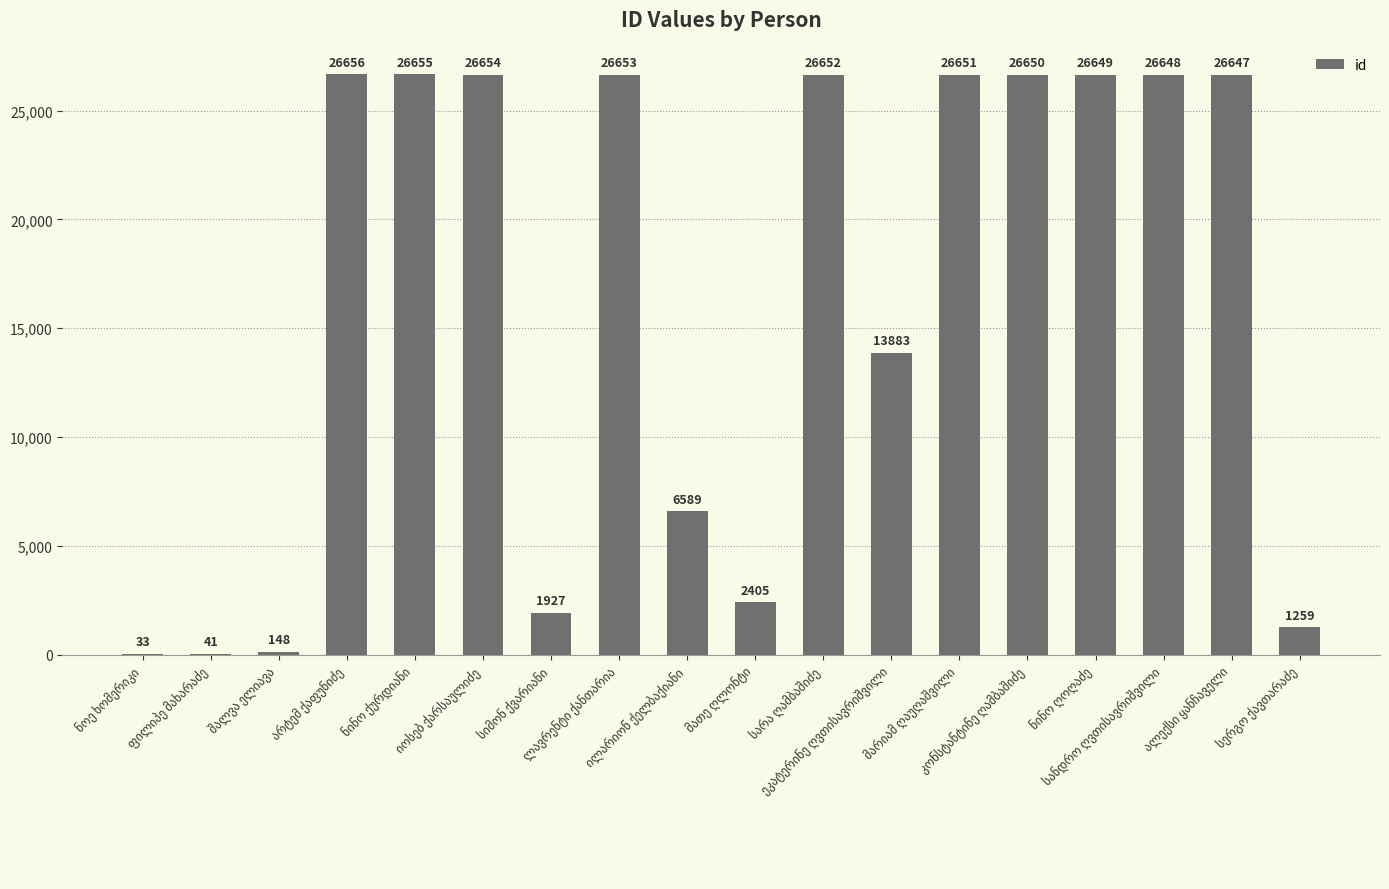

What is the sum of all values?

292800